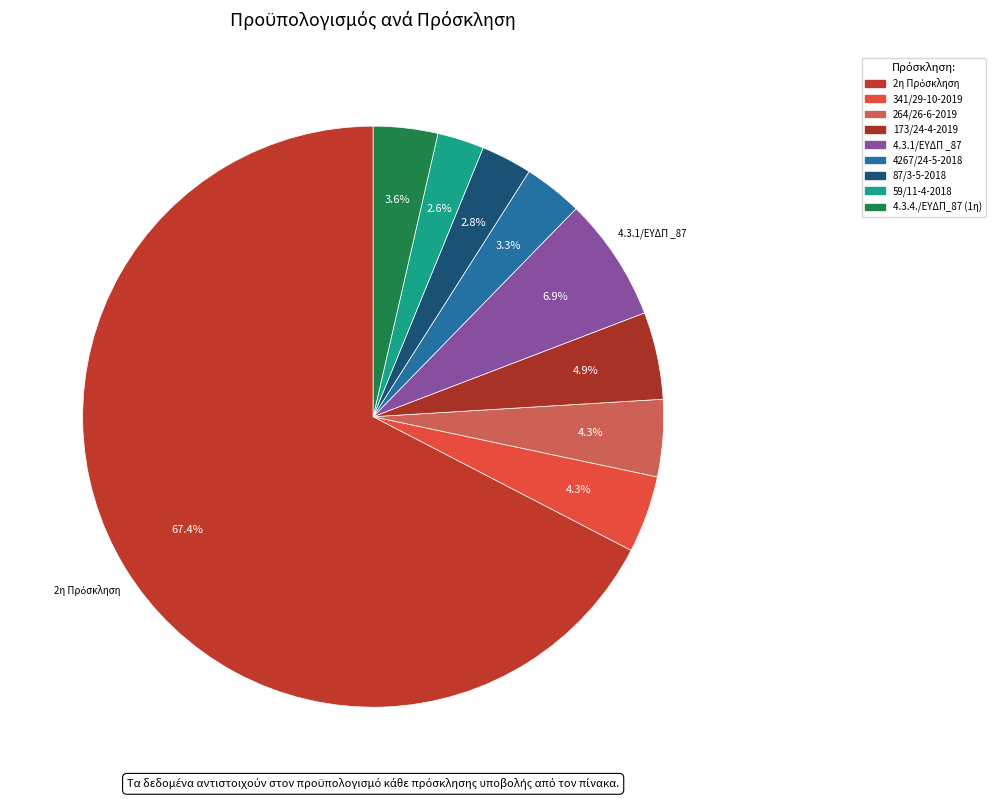

To the nearest percent, what is the difference between the largest and smallest slice percentages?

65%